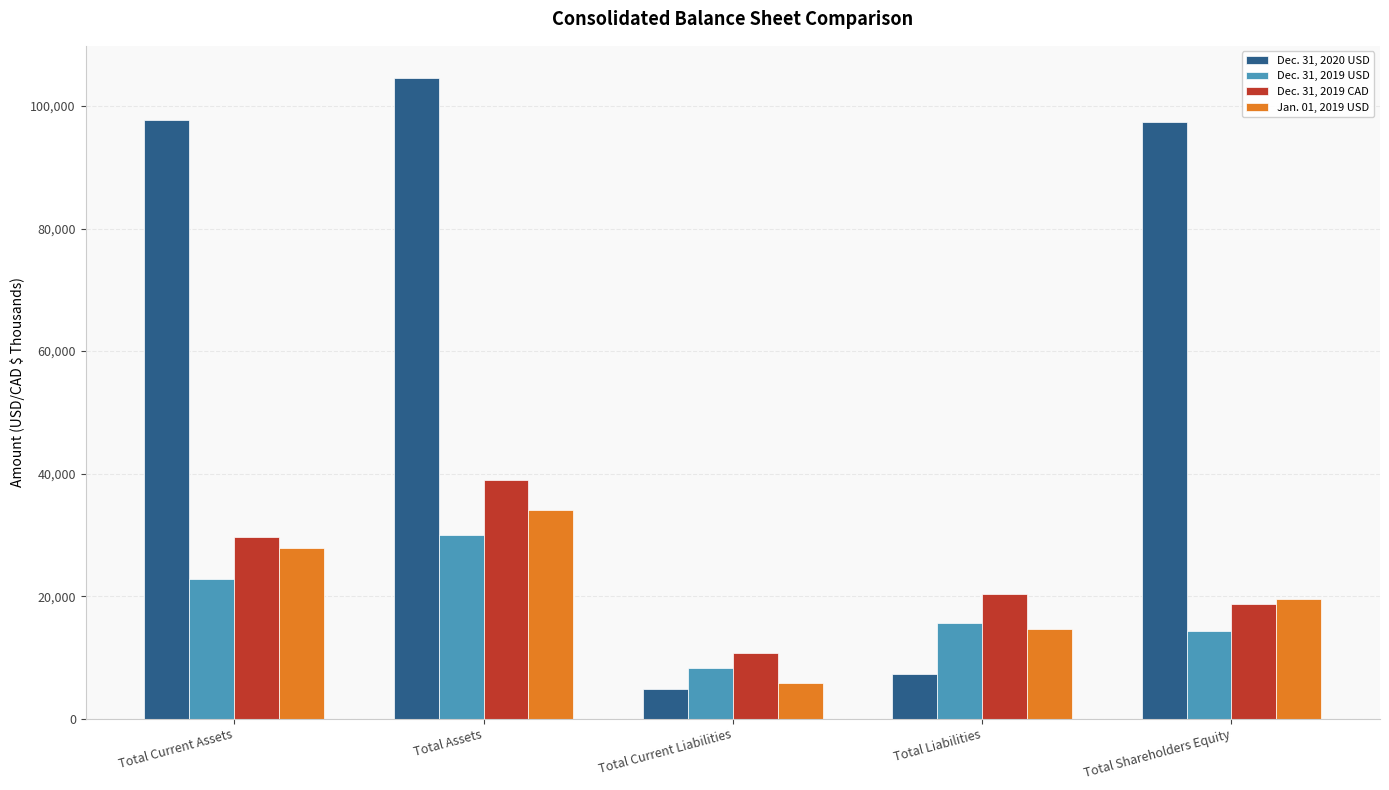

What is the greatest value displayed?

104601